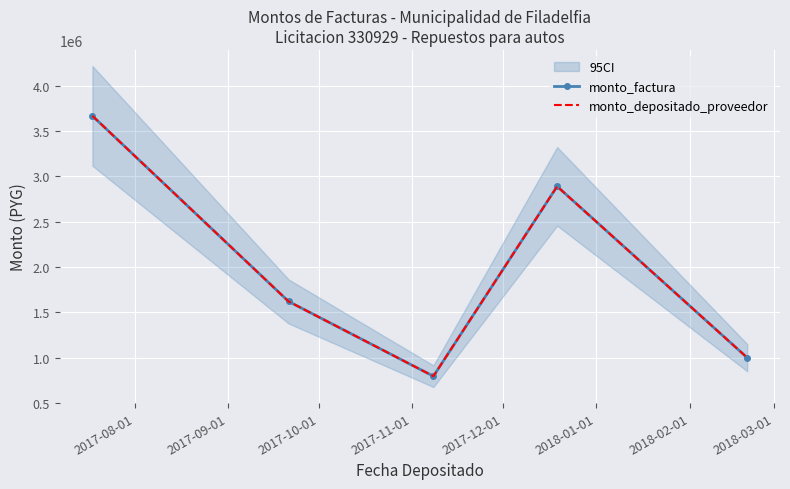

What is the sum of all monto_factura values?

9975000